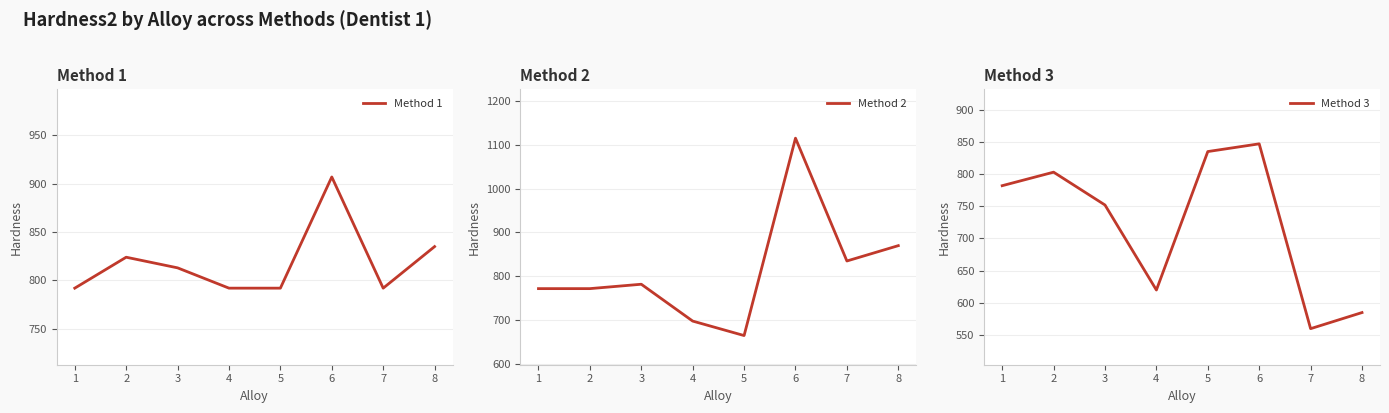

What is the sum of all Method 2 values?

6509